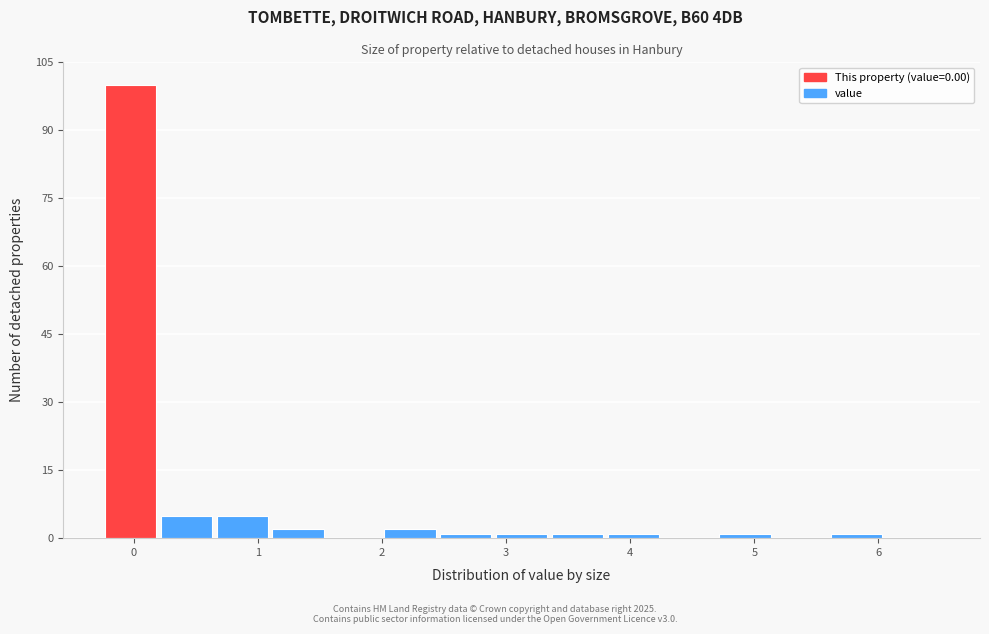

Reading left to right, list every bar in this chart as the range it spans on the x-axis followed by its height. Neither the bar edges nor the heights are printed on the chart, so give them approximately, as read against the axes.

-0.25 to 0.20: 100
0.20 to 0.65: 6
0.65 to 1.10: 6
1.10 to 1.55: 2
1.55 to 2.00: 0
2.00 to 2.45: 2
2.45 to 2.90: under 2
2.90 to 3.35: under 2
3.35 to 3.80: under 2
3.80 to 4.25: under 2
4.25 to 4.70: 0
4.70 to 5.15: under 2
5.15 to 5.60: 0
5.60 to 6.05: under 2
6.05 to 6.50: 0